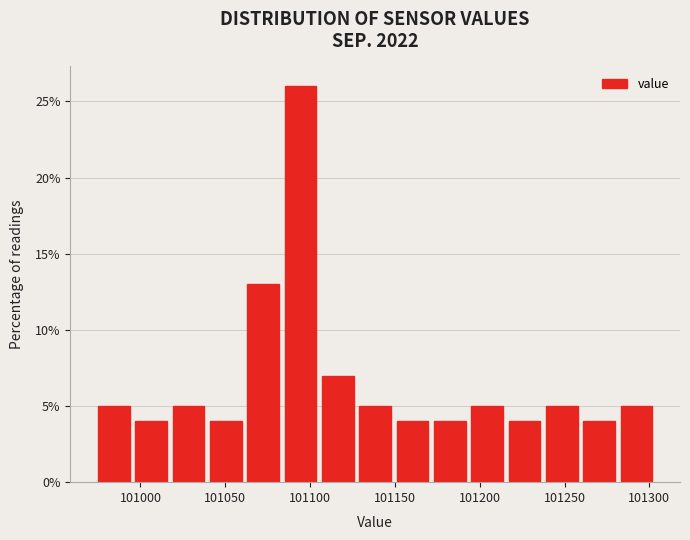

Reading left to right, list every bar in this chart as the range it spans on the x-axis followed by its height. Neither the bar edges nor the heights are printed on the chart, so give them approximately, as read against the axes.

100975 to 100997: 5
100997 to 101019: 4
101019 to 101041: 5
101041 to 101063: 4
101063 to 101085: 13
101085 to 101107: 26
101107 to 101129: 7
101129 to 101151: 5
101151 to 101173: 4
101173 to 101195: 4
101195 to 101217: 5
101217 to 101239: 4
101239 to 101261: 5
101261 to 101283: 4
101283 to 101305: 5